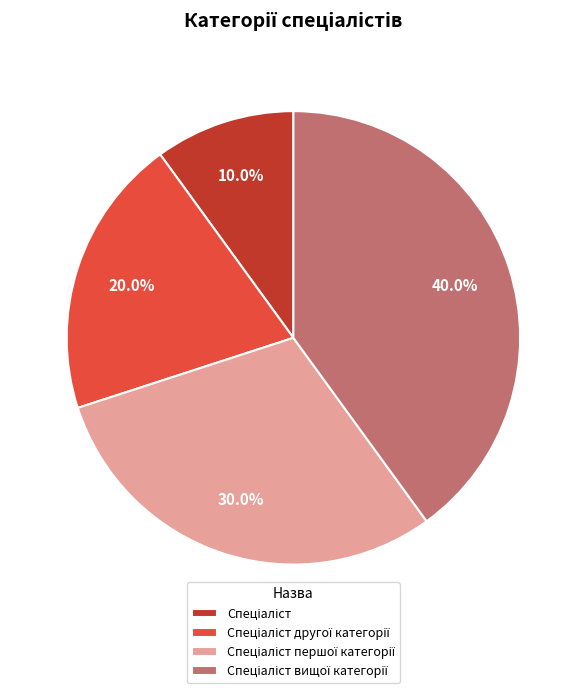

Does any single category account for the majority?

No